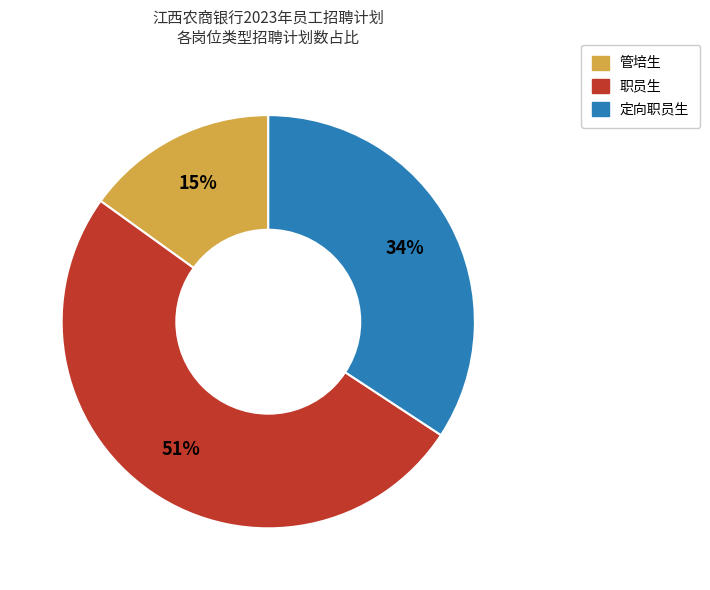

What is the majority slice?

职员生